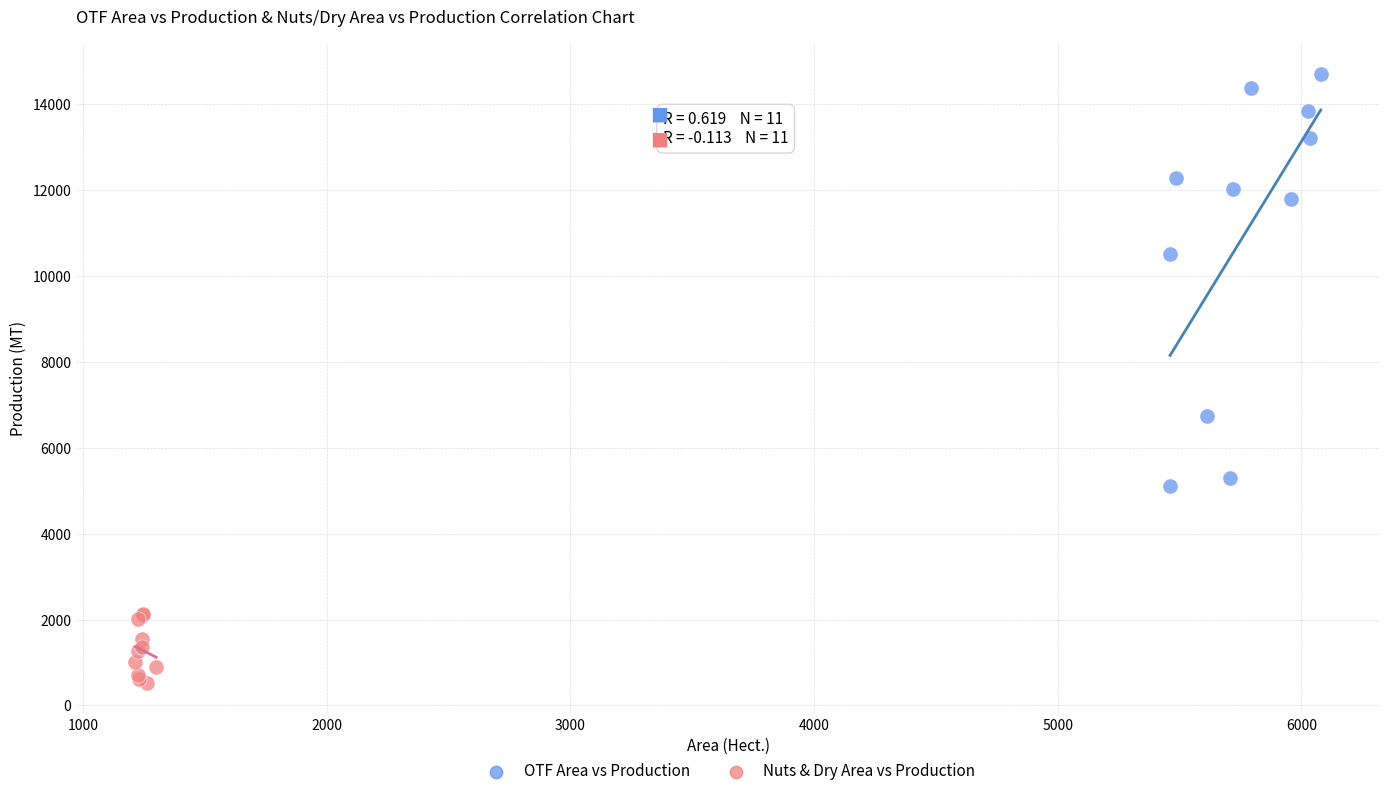

Which series reaches the minimum Y coordinate?

Nuts & Dry Area vs Production